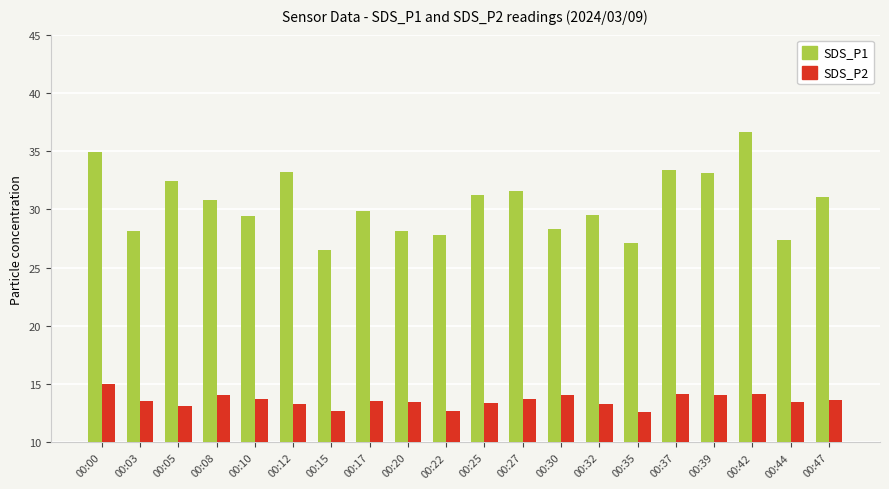

What is the minimum value for SDS_P2?

12.6